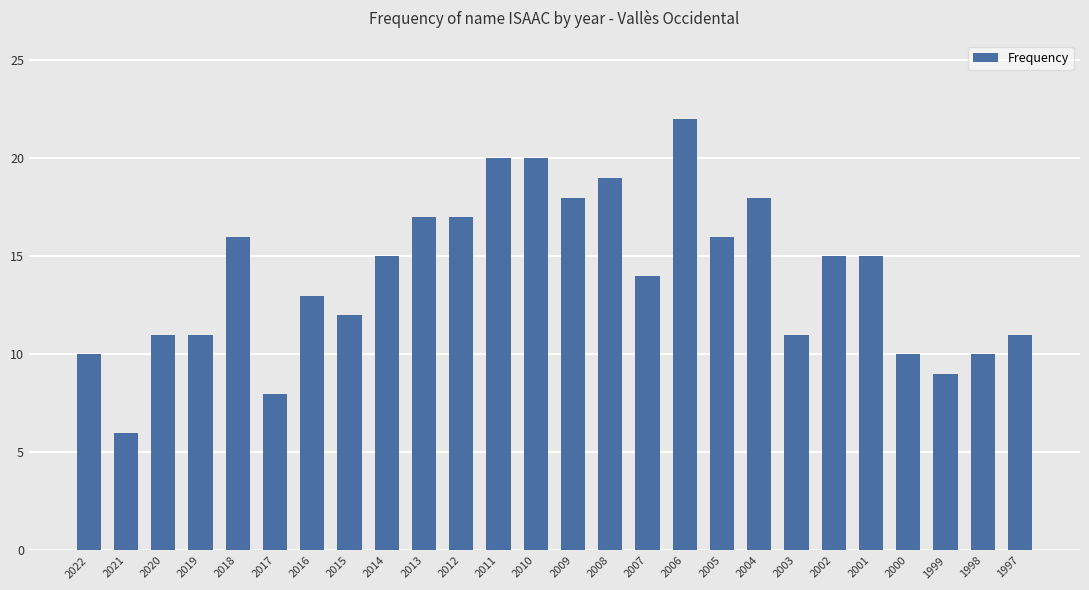

How many bars are there in total?

26